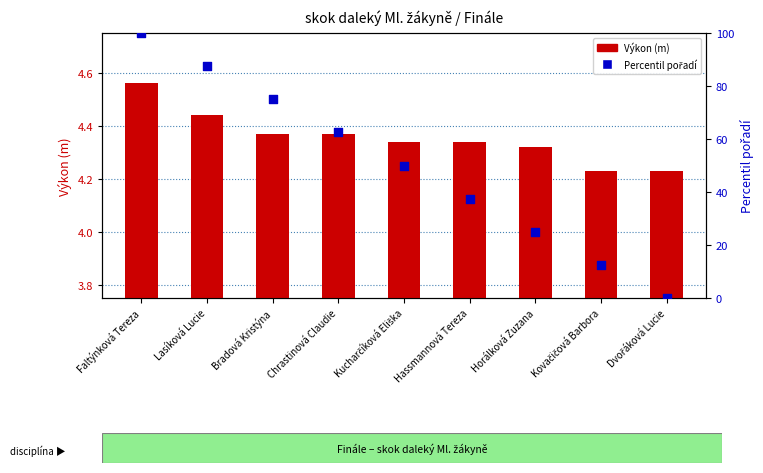

What are all the series names shown in the legend?

Výkon (m), Percentil pořadí